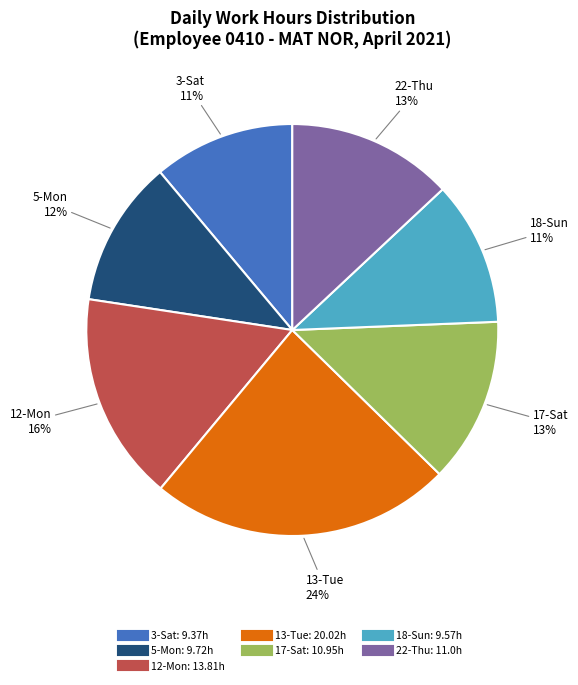

How many slices are in this pie chart?

7